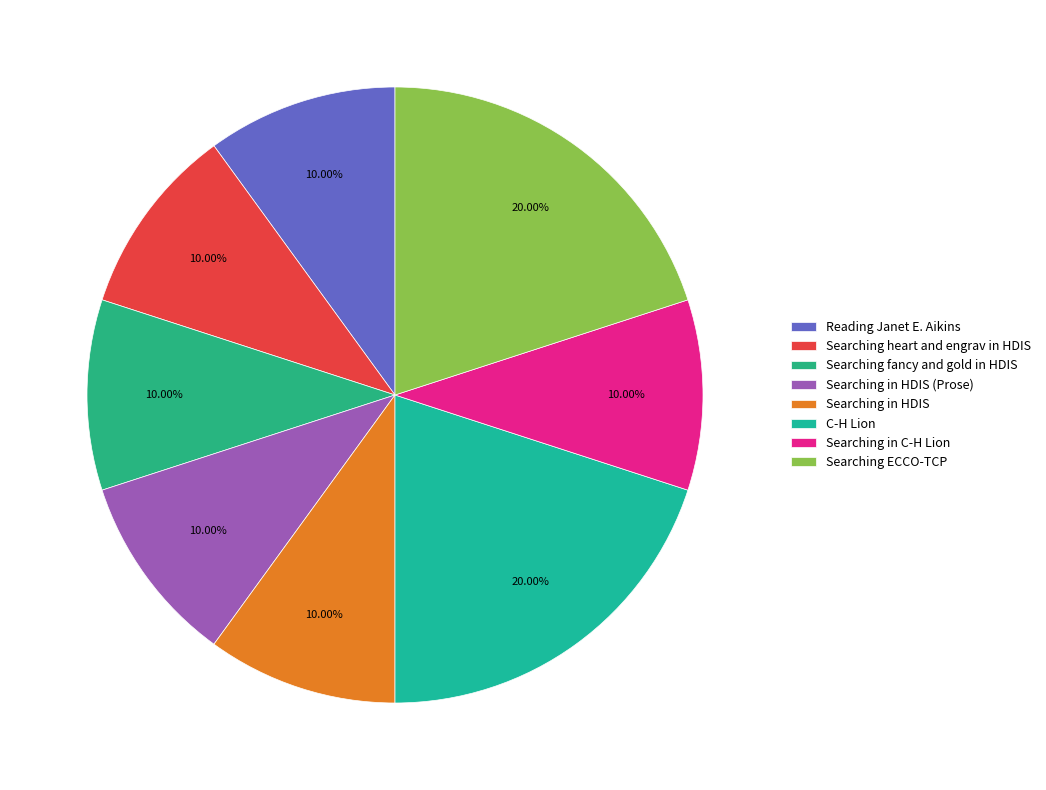

How many slices are in this pie chart?

8